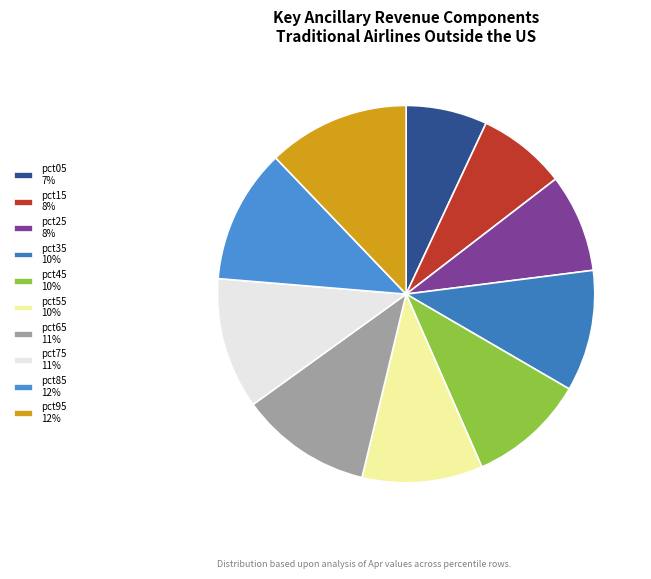

Count the number of slices in the pie.

10